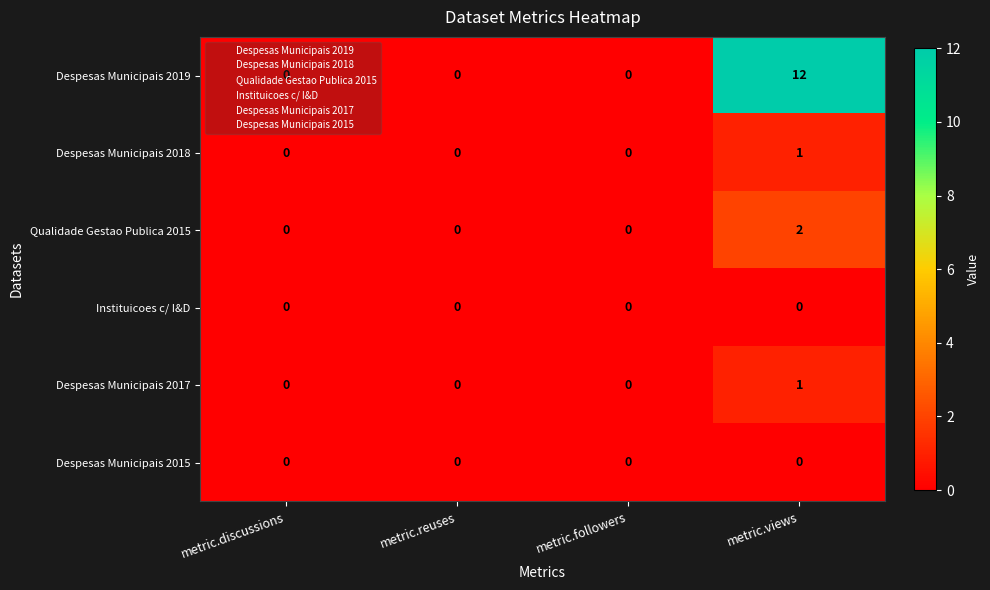

What is the greatest value displayed?

12